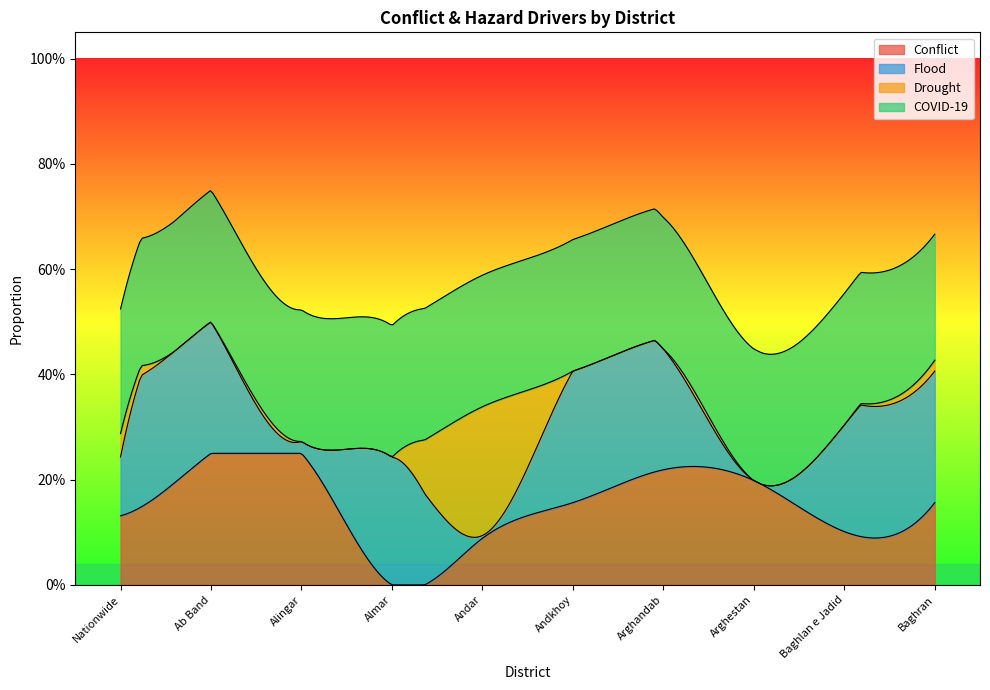

Which series has the widest spread of values?

Conflict